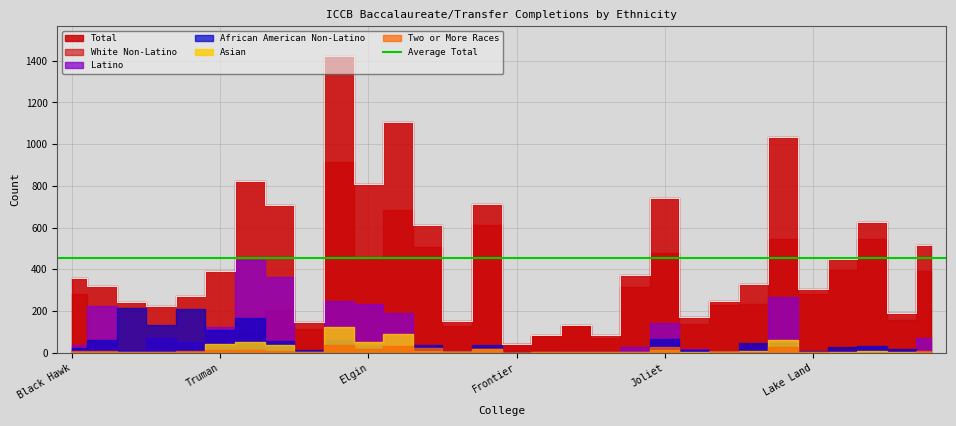

The Latino series shows 9 at Wabash Valley. True or false?

False